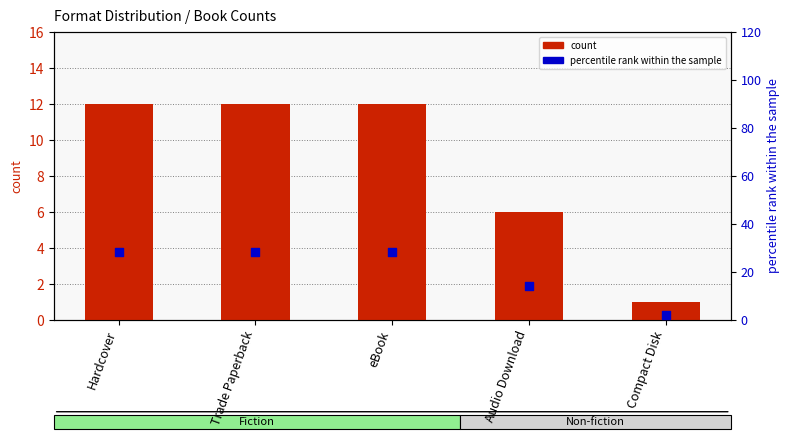

At how many categories does at least one series exceed 11?

4